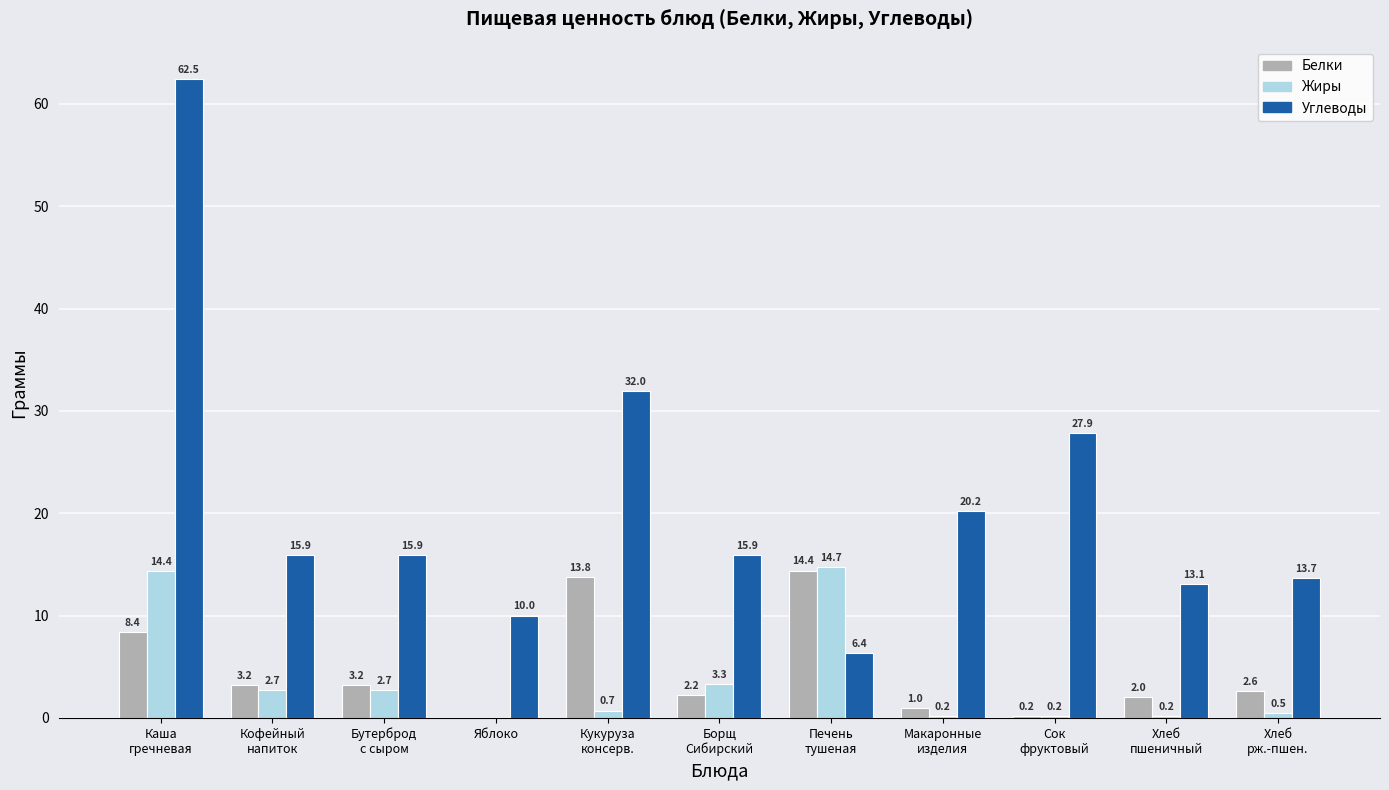

Does the chart contain stacked bars?

No